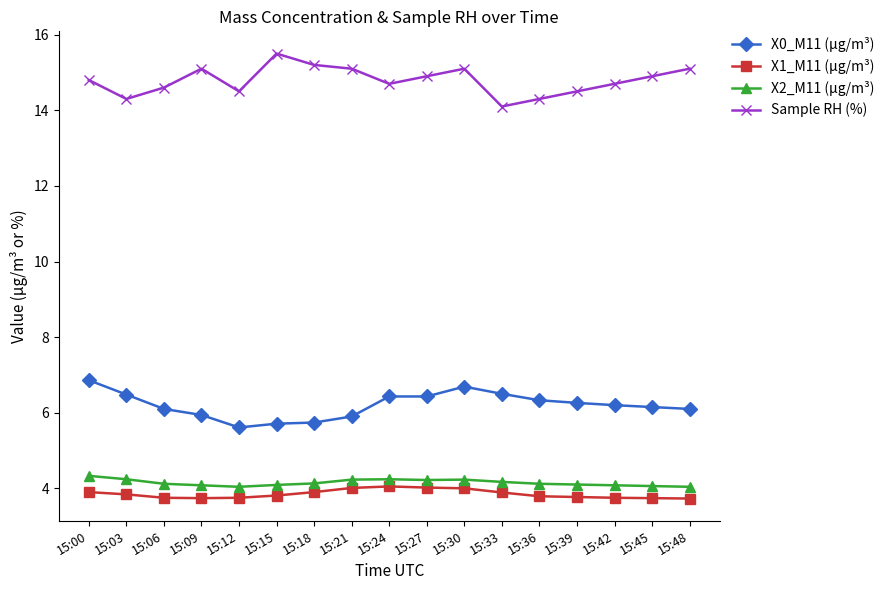

True or false: X2_M11 (μg/m³) and X0_M11 (μg/m³) cross at least once.

False